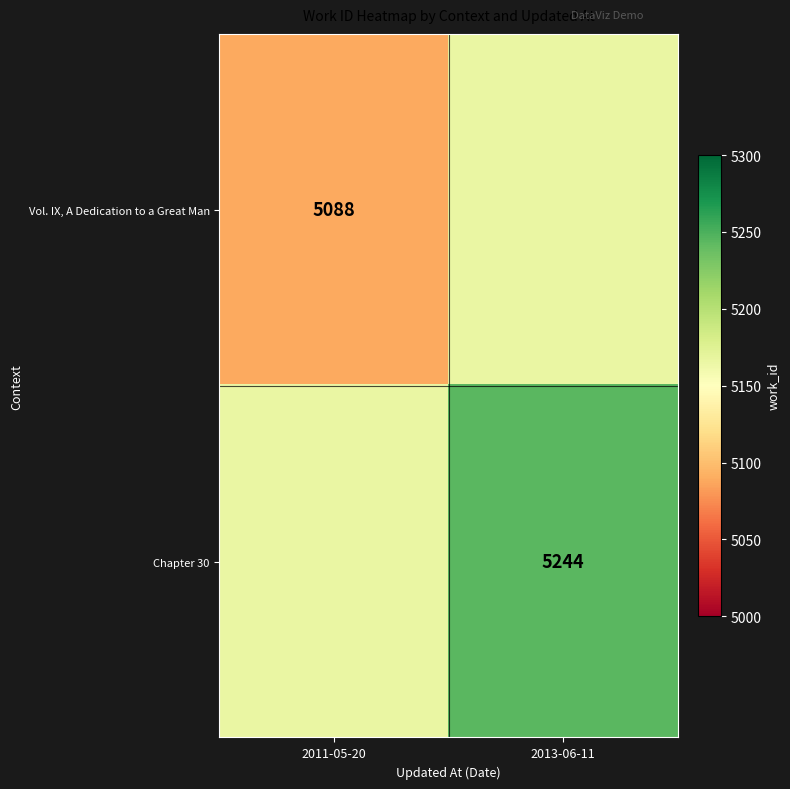

Count the number of data series in this chart.

2